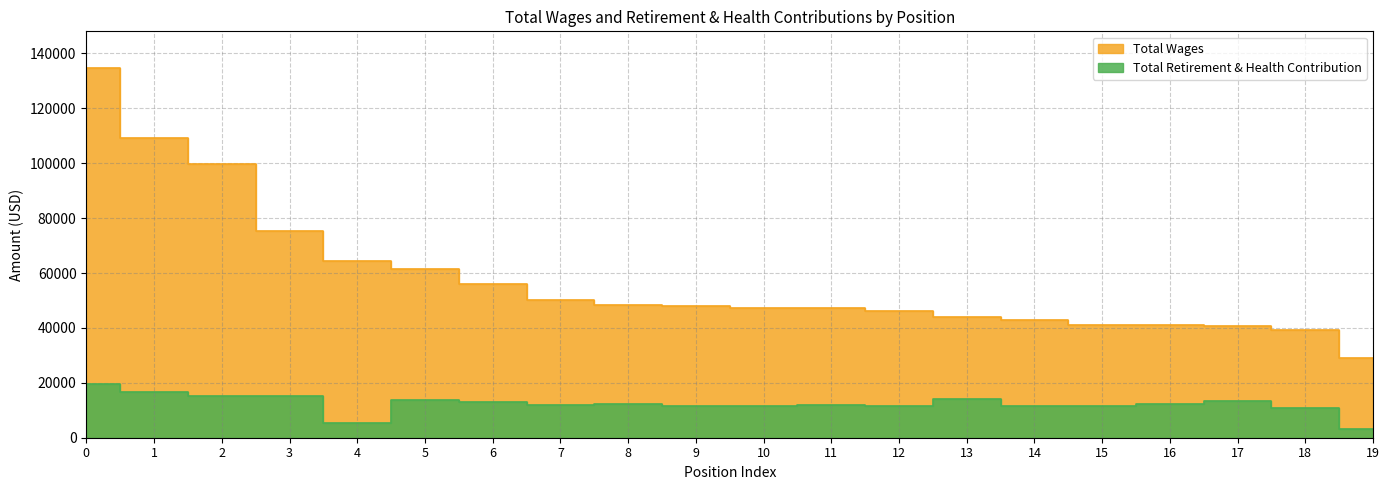

What is the difference between the second highest and minimum values in the Total Wages series?

80149.0